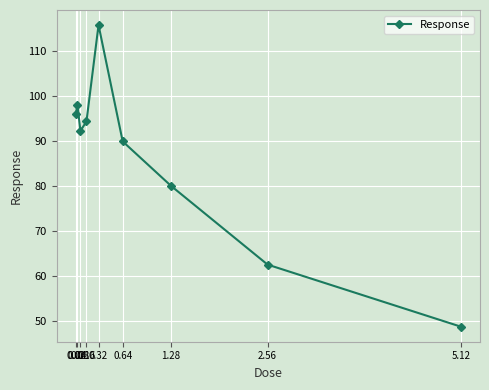

At which category does the chart reach its minimum across all series?

5.12